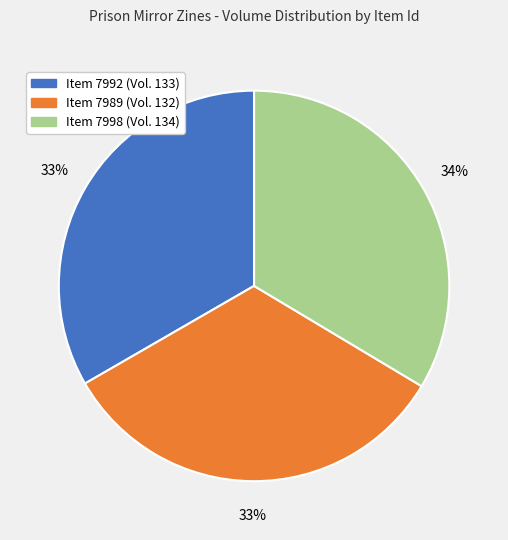

To the nearest percent, what is the difference between the largest and smallest slice percentages?

1%